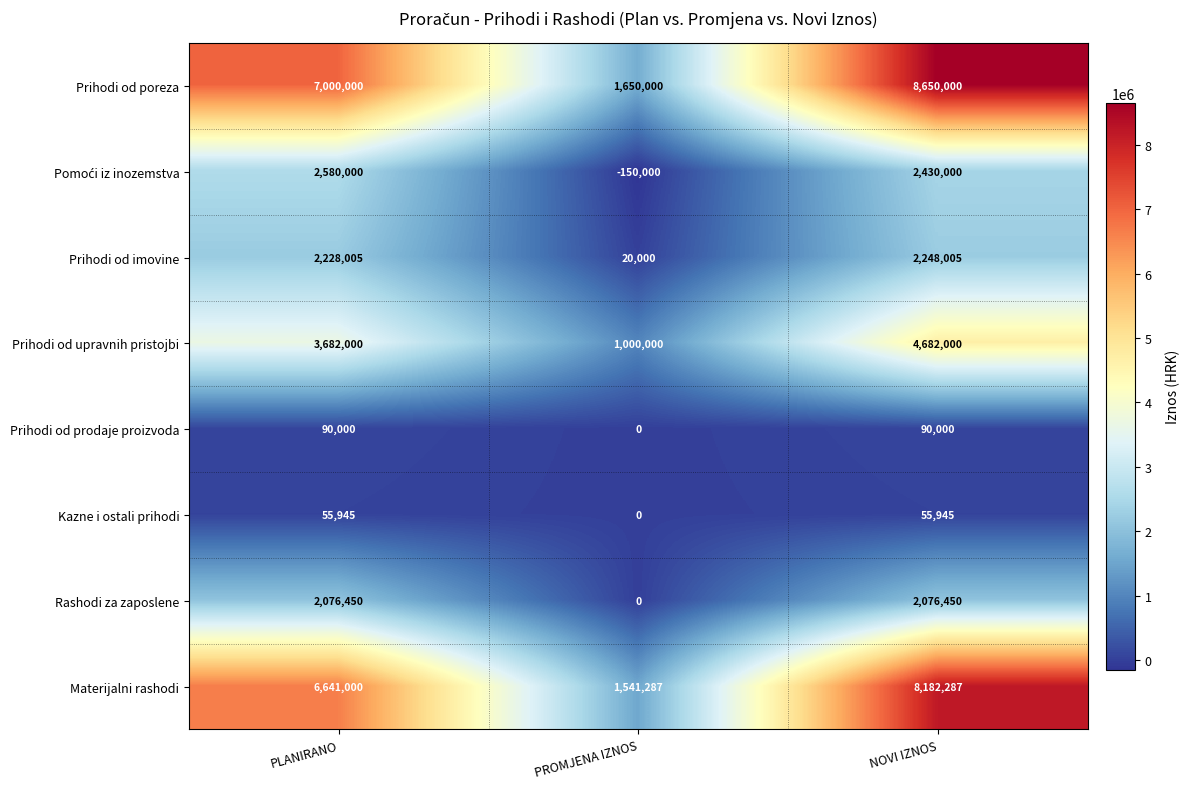

Where is Kazne i ostali prihodi nearest to the value 27972?

PROMJENA IZNOS